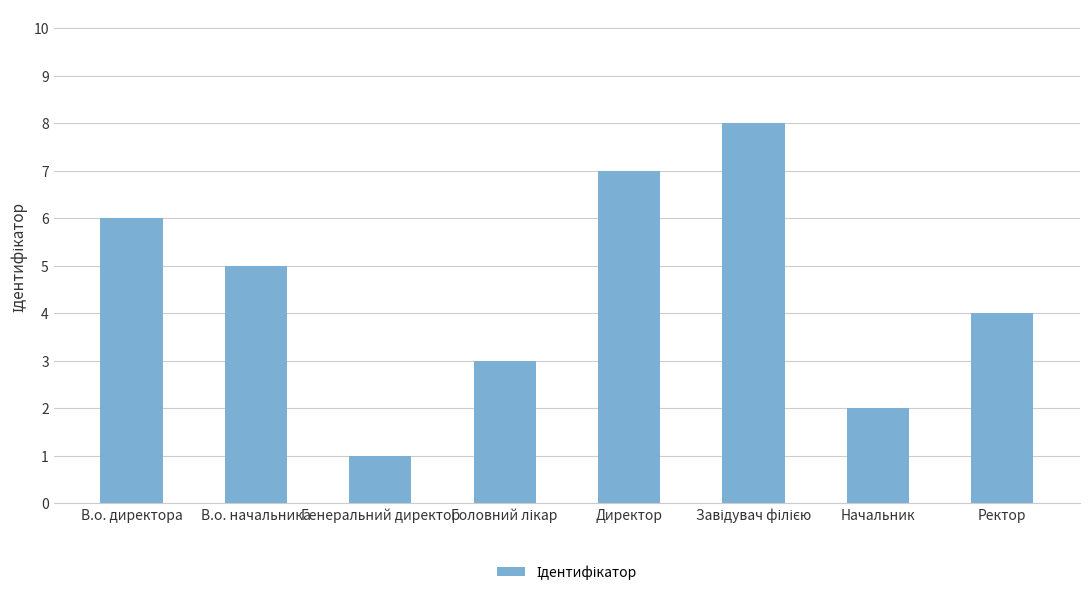

Reading left to right, what are all the values shown in this chart?

6	5	1	3	7	8	2	4